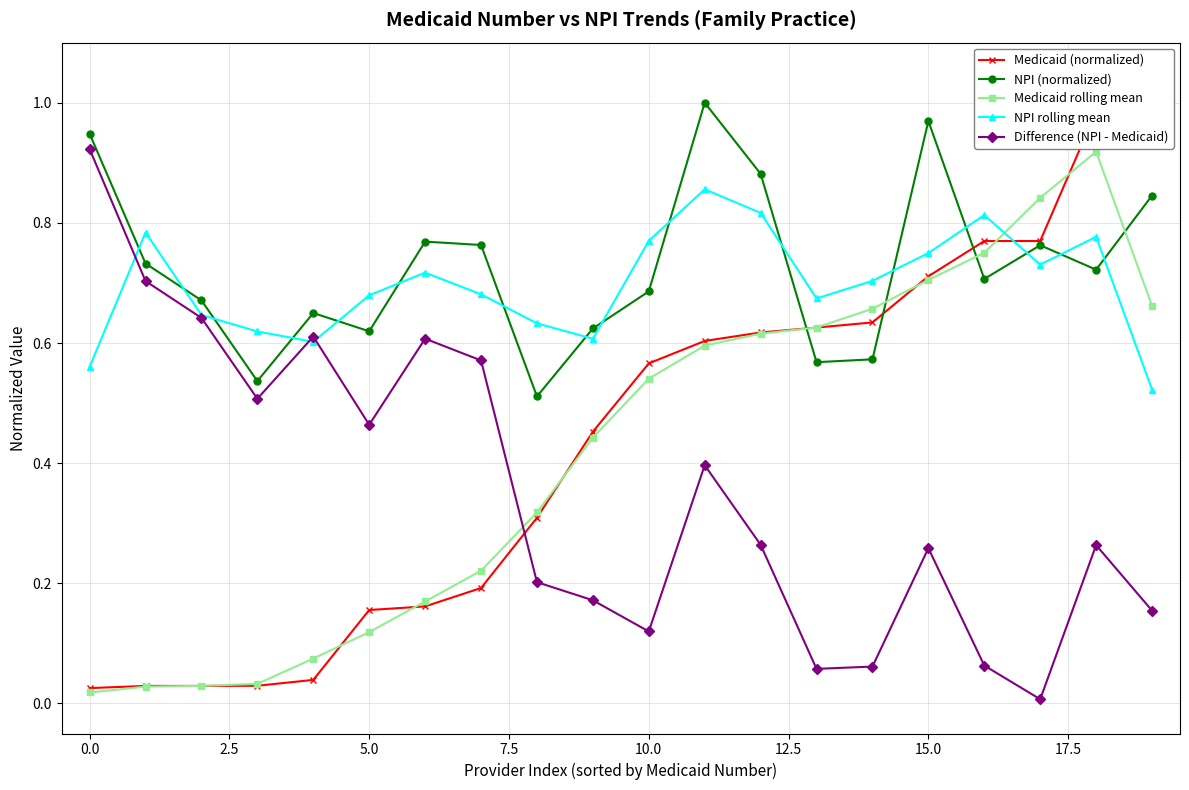

Is this an area chart (filled region under the line)?

No